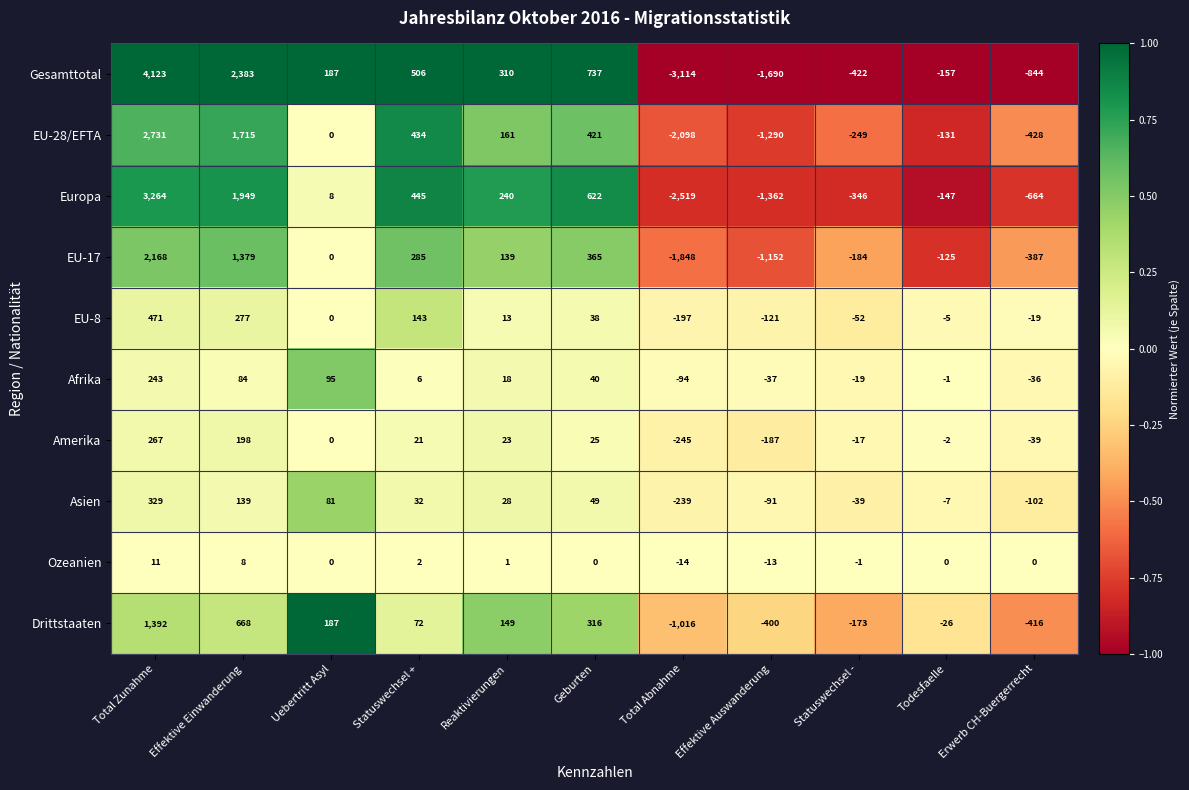

Between Uebertritt Asyl and Total Abnahme, which series saw the biggest shift?

Gesamttotal